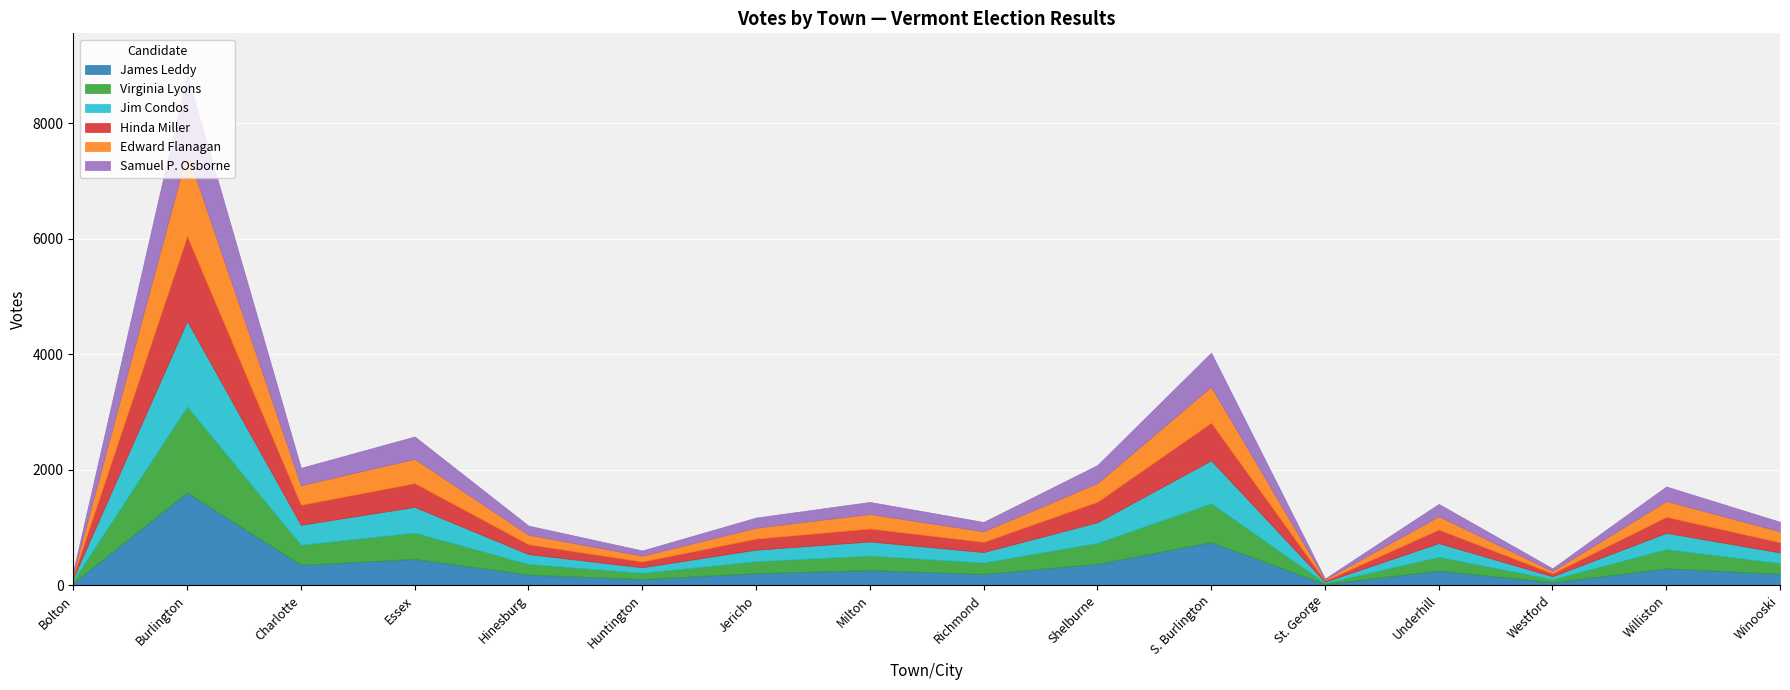

What is the highest value of the Samuel P. Osborne series?

1348